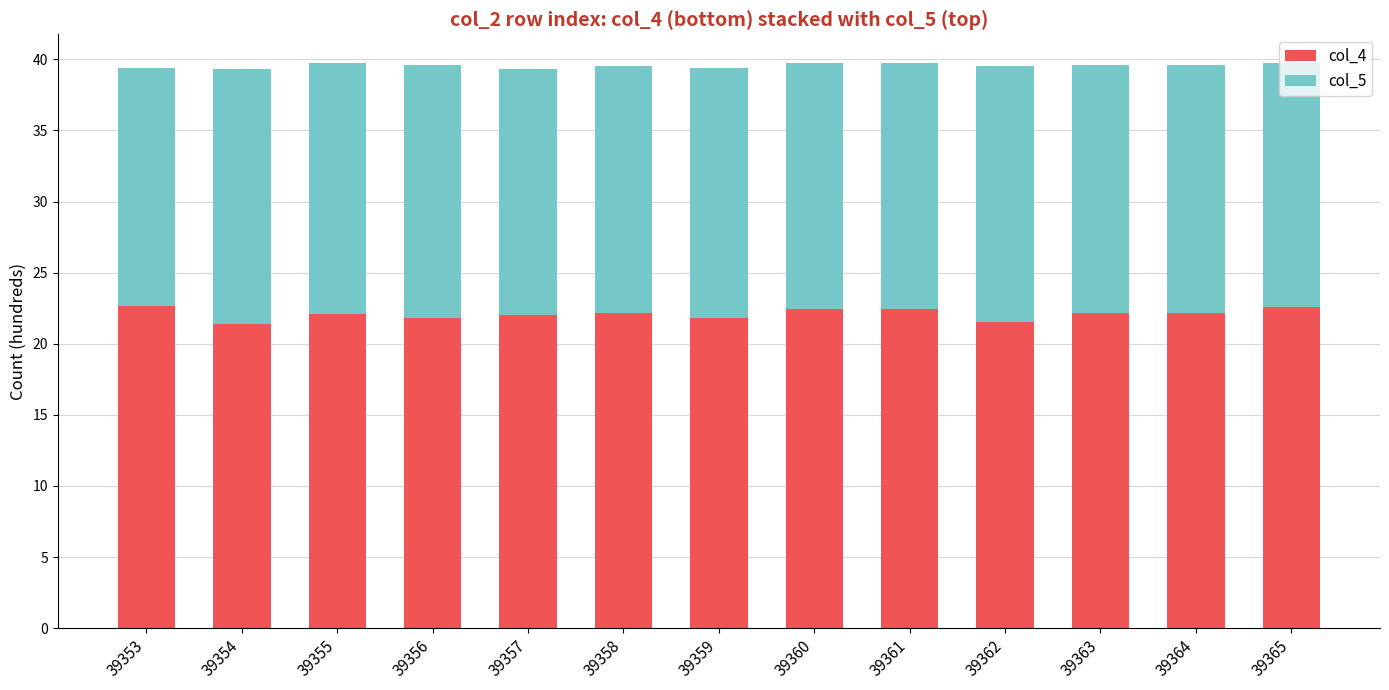

What is the highest value of the col_4 series?

22.6